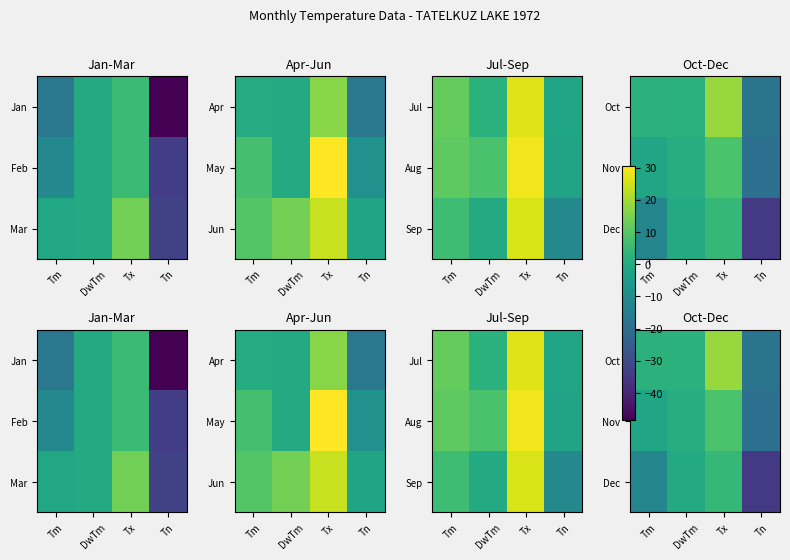

What is the total value across all series at Tx?

31.0